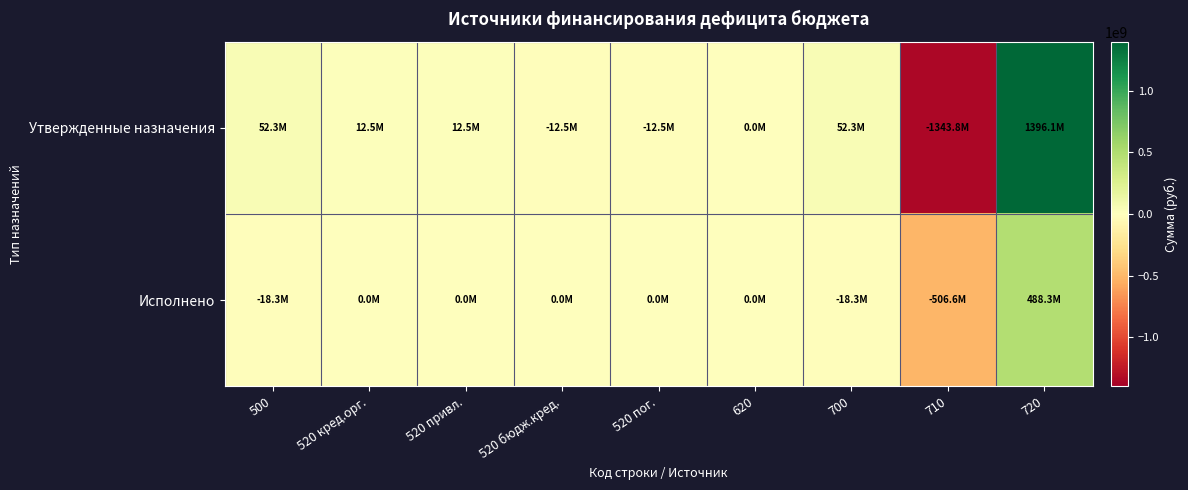

Which series has the largest range (max minus min)?

Утвержденные назначения